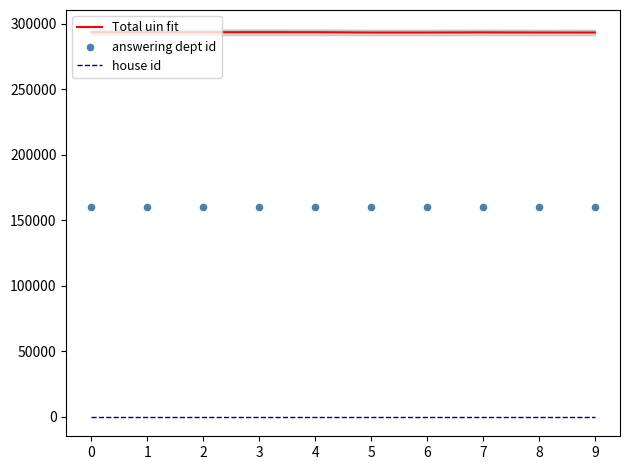

At how many categories does at least one series exceed 35365?

10